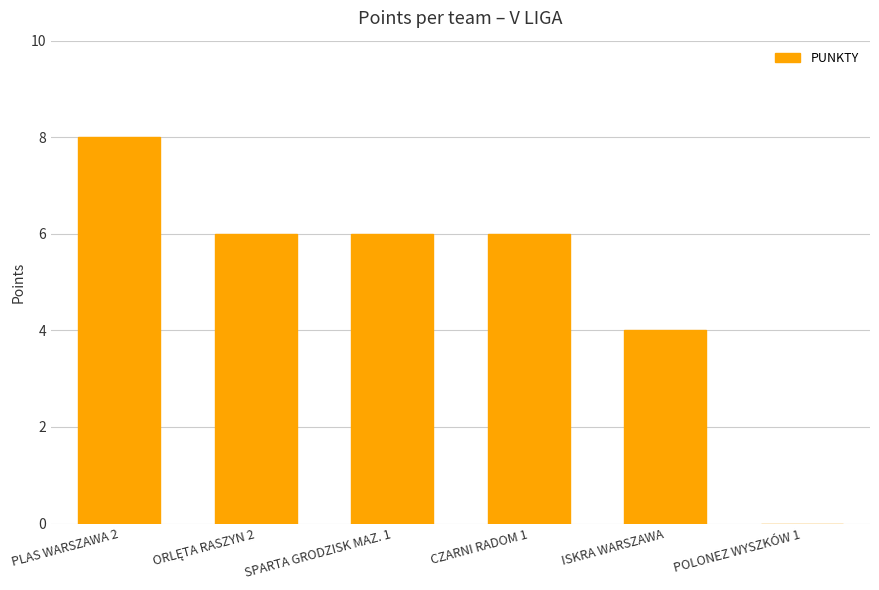

The value at POLONEZ WYSZKÓW 1 is 5. True or false?

False